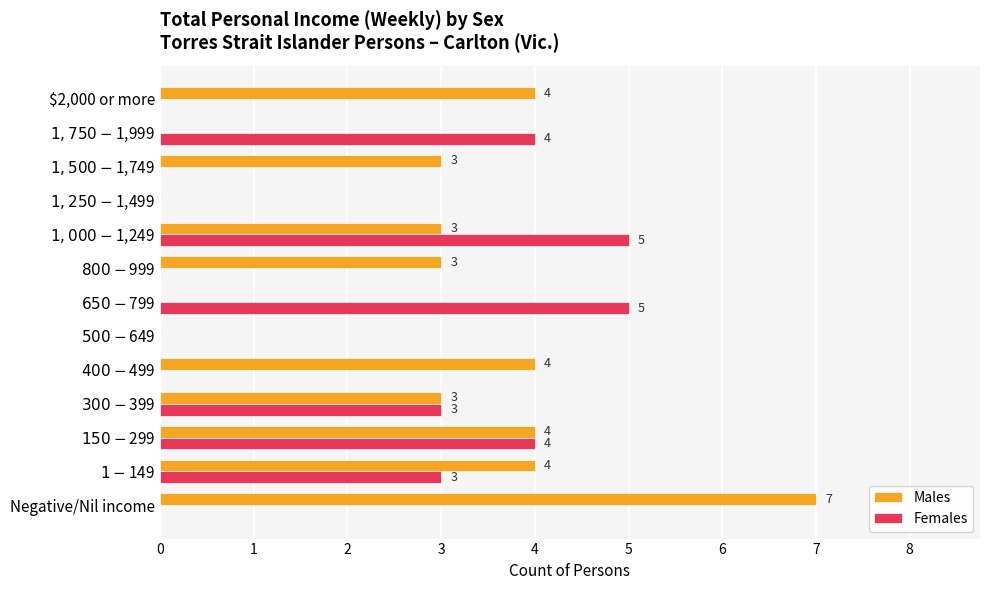

How many values in the Females series exceed 0?

6